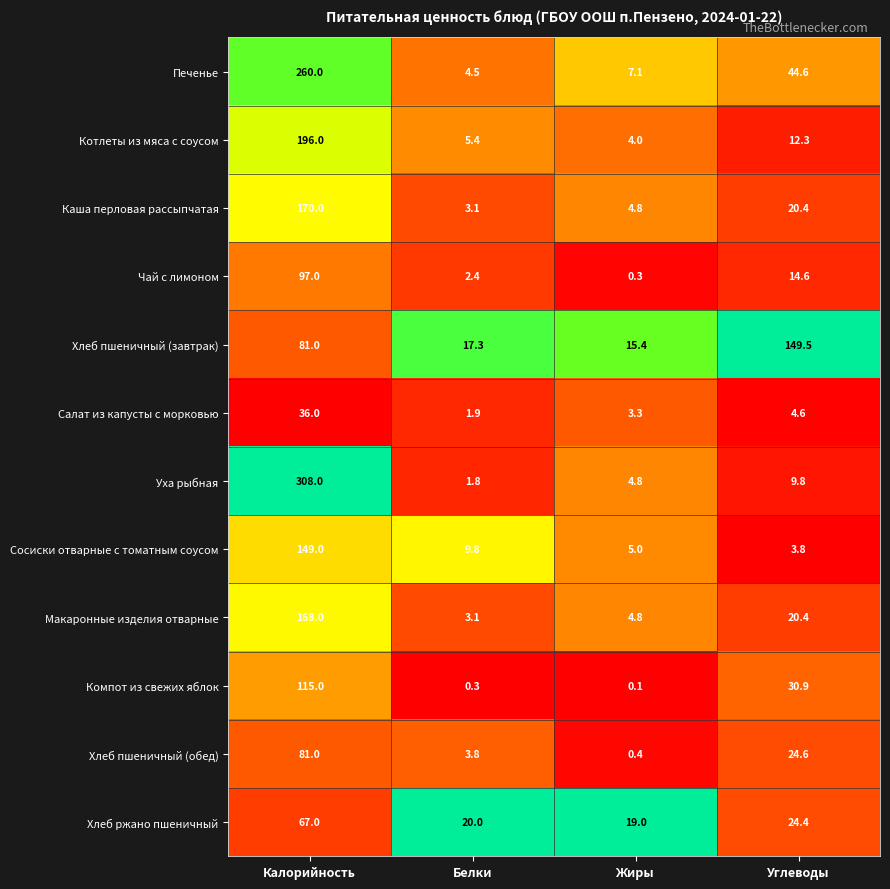

Rank the series by their maximum value, from lowest to highest.

Салат из капусты с морковью, Хлеб ржано пшеничный, Хлеб пшеничный (обед), Чай с лимоном, Компот из свежих яблок, Сосиски отварные с томатным соусом, Хлеб пшеничный (завтрак), Макаронные изделия отварные, Каша перловая рассыпчатая, Котлеты из мяса с соусом, Печенье, Уха рыбная